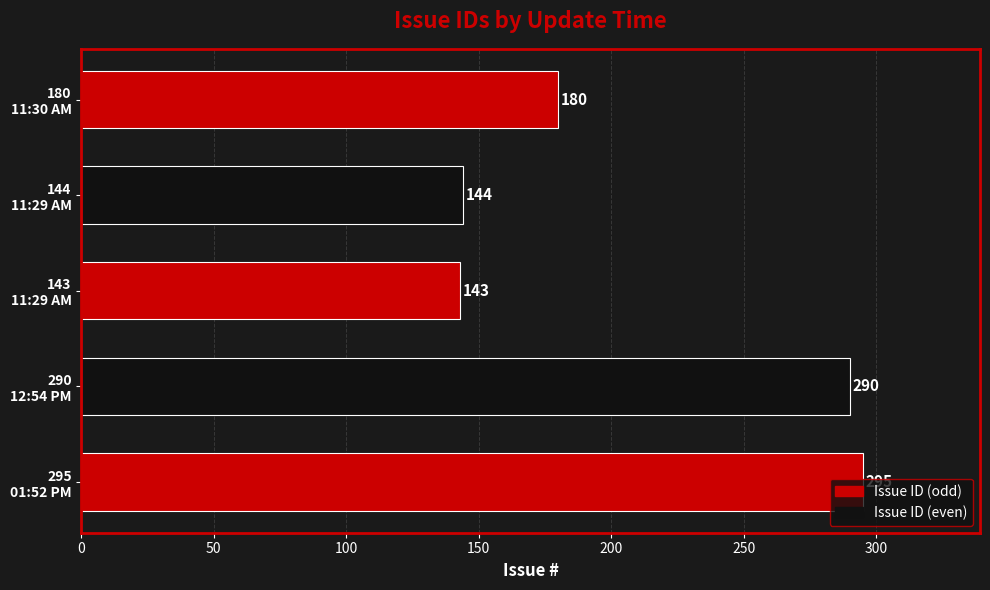

What is the difference between the maximum and minimum values?

152